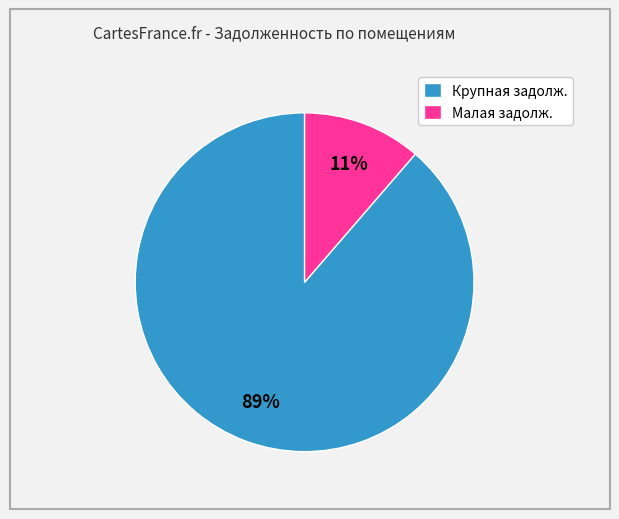

Rank the categories by value from lowest to highest.

Малая задолж., Крупная задолж.